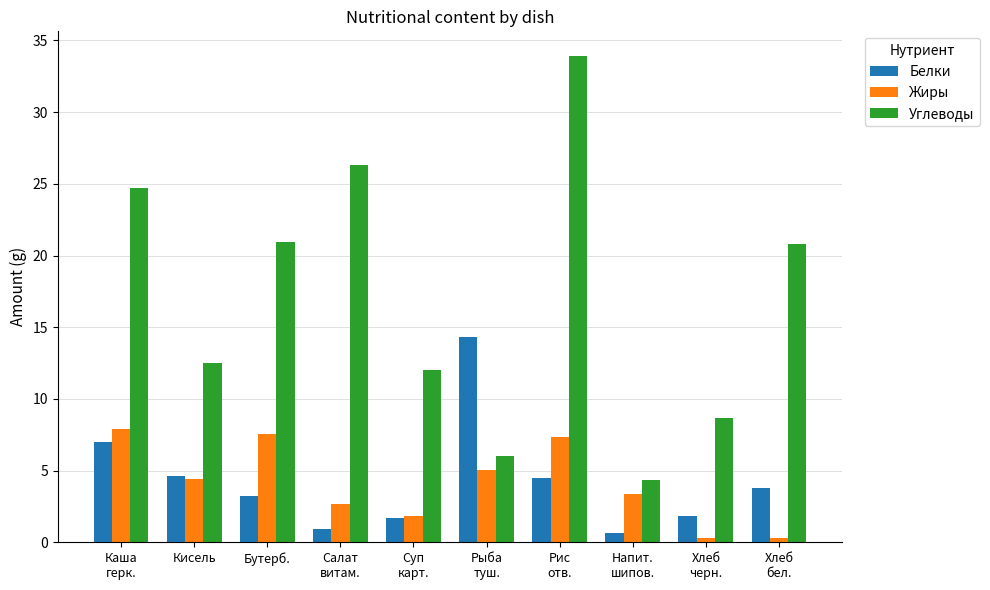

What is the minimum value for Белки?

0.7